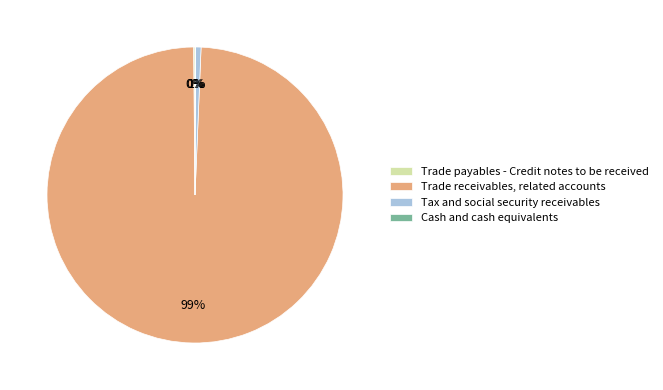

Does any single category account for the majority?

Yes